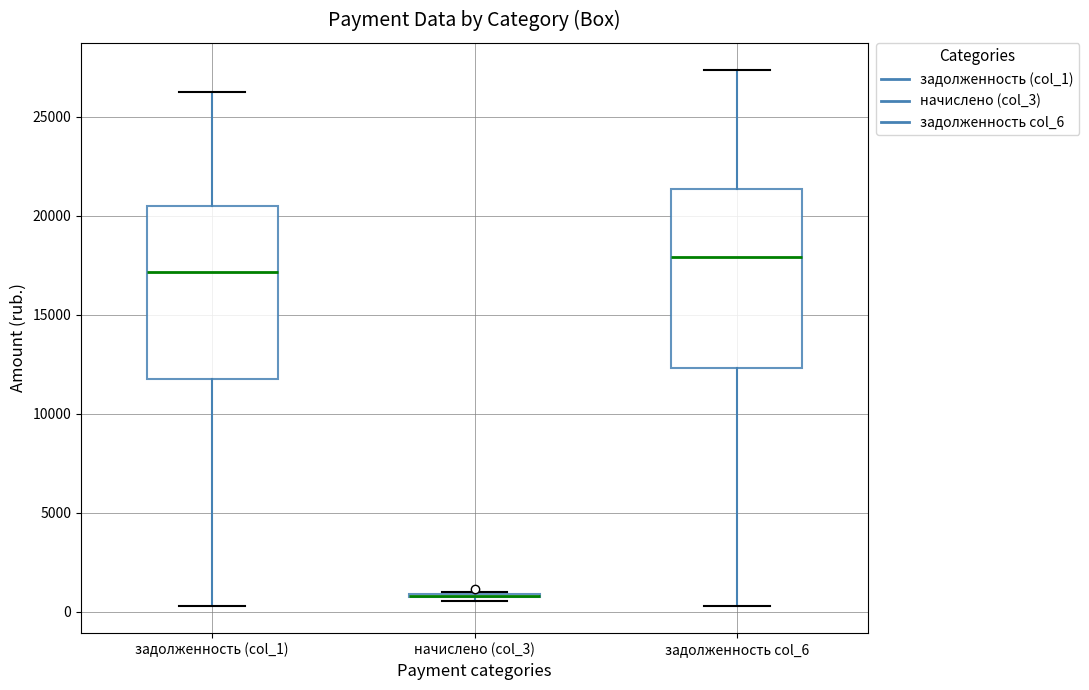

Reading left to right, read every box against the y-axis: the position of its median line, the range the box covers, and the ends of its whiskers. The values are not printed on the chart, so give them approximately, as read against the axis.

задолженность (col_1): median 17000, box 12000 to 20500, whiskers 500 to 26500
начислено (col_3): box collapsed to a line at 1000, whiskers 500 to 1000
задолженность col_6: median 18000, box 12500 to 21500, whiskers 500 to 27500